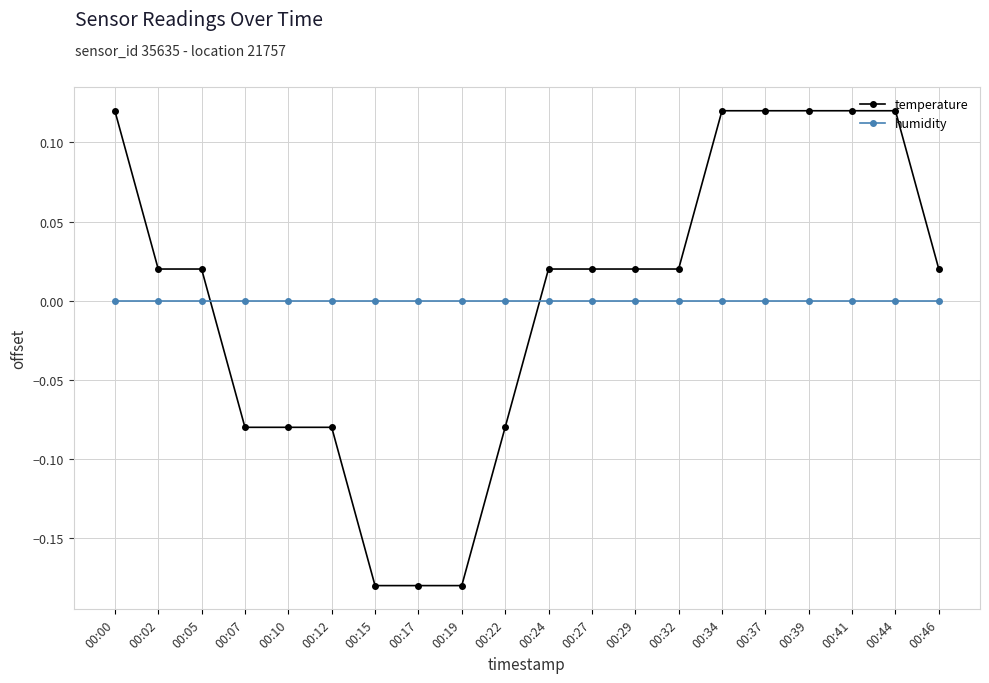

Is the value of temperature at 00:19 greater than the value of humidity at 00:34?

No